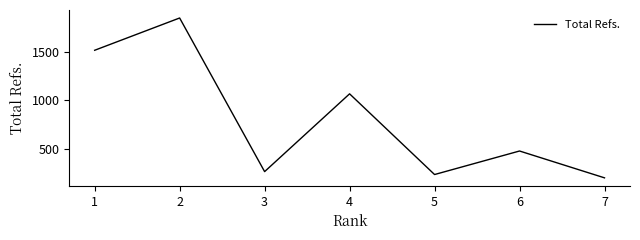

At which category does the chart reach its peak across all series?

2